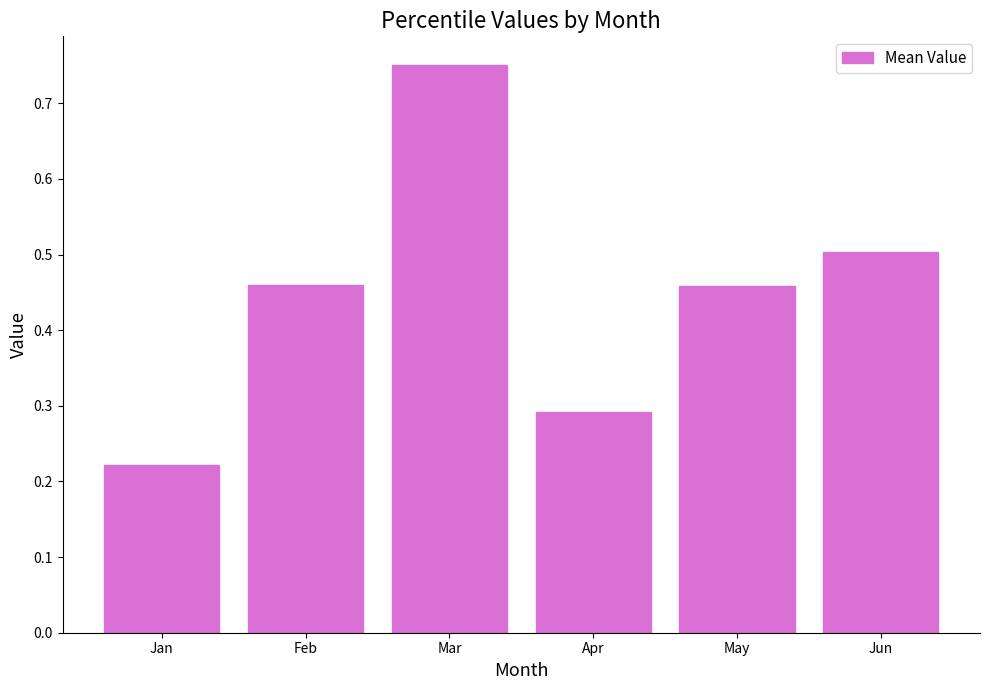

Which has a higher value, May or Jun?

Jun